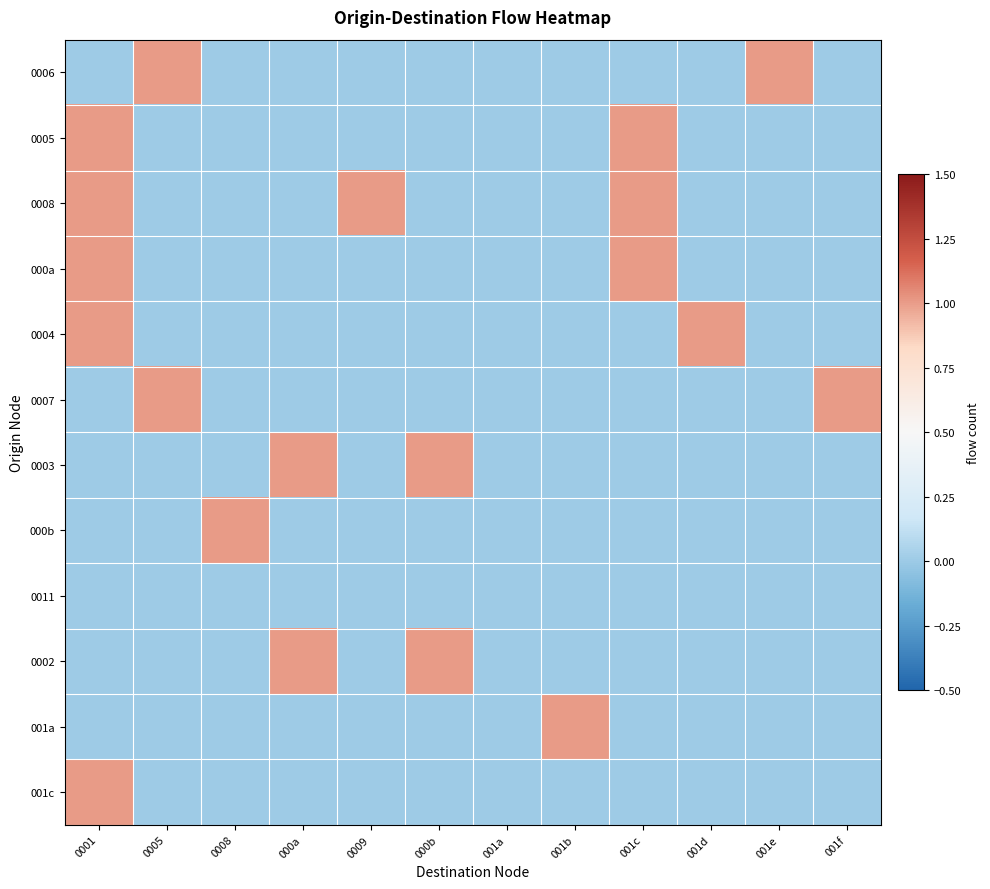

Reading right to left, list all the values displayed in this chart.

0006: 001f=0	001e=1	001d=0	001c=0	001b=0	001a=0	000b=0	0009=0	000a=0	0008=0	0005=1	0001=0
0005: 001f=0	001e=0	001d=0	001c=1	001b=0	001a=0	000b=0	0009=0	000a=0	0008=0	0005=0	0001=1
0008: 001f=0	001e=0	001d=0	001c=1	001b=0	001a=0	000b=0	0009=1	000a=0	0008=0	0005=0	0001=1
000a: 001f=0	001e=0	001d=0	001c=1	001b=0	001a=0	000b=0	0009=0	000a=0	0008=0	0005=0	0001=1
0004: 001f=0	001e=0	001d=1	001c=0	001b=0	001a=0	000b=0	0009=0	000a=0	0008=0	0005=0	0001=1
0007: 001f=1	001e=0	001d=0	001c=0	001b=0	001a=0	000b=0	0009=0	000a=0	0008=0	0005=1	0001=0
0003: 001f=0	001e=0	001d=0	001c=0	001b=0	001a=0	000b=1	0009=0	000a=1	0008=0	0005=0	0001=0
000b: 001f=0	001e=0	001d=0	001c=0	001b=0	001a=0	000b=0	0009=0	000a=0	0008=1	0005=0	0001=0
0011: 001f=0	001e=0	001d=0	001c=0	001b=0	001a=0	000b=0	0009=0	000a=0	0008=0	0005=0	0001=0
0002: 001f=0	001e=0	001d=0	001c=0	001b=0	001a=0	000b=1	0009=0	000a=1	0008=0	0005=0	0001=0
001a: 001f=0	001e=0	001d=0	001c=0	001b=1	001a=0	000b=0	0009=0	000a=0	0008=0	0005=0	0001=0
001c: 001f=0	001e=0	001d=0	001c=0	001b=0	001a=0	000b=0	0009=0	000a=0	0008=0	0005=0	0001=1